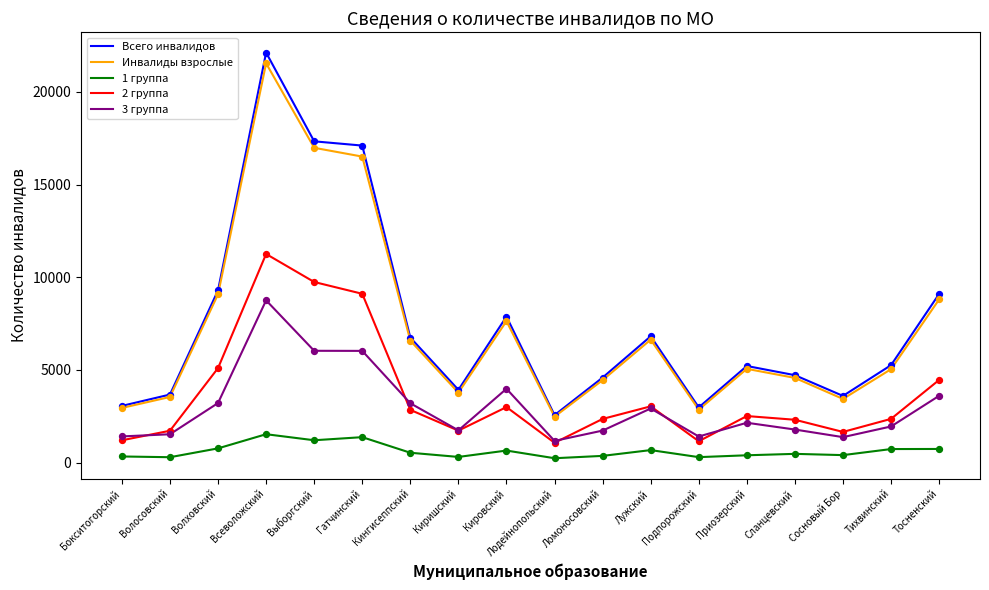

What are all the series names shown in the legend?

Всего инвалидов, Инвалиды взрослые, 1 группа, 2 группа, 3 группа